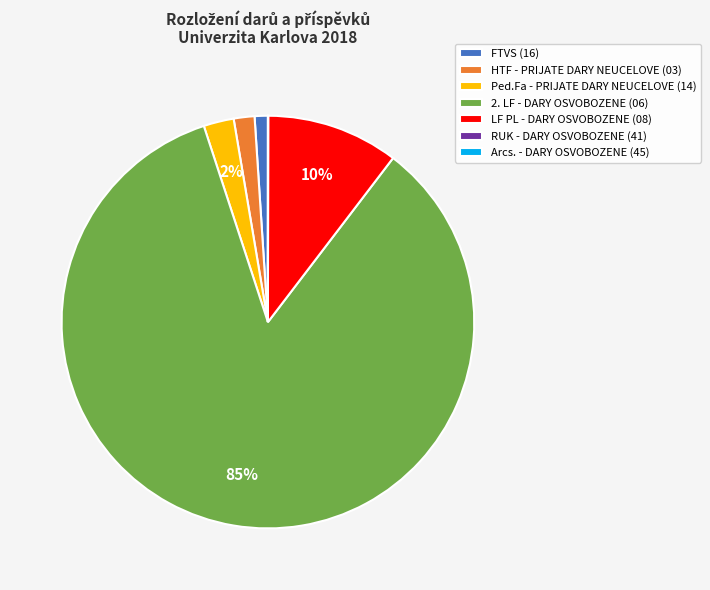

To the nearest percent, what percentage of the pie is LF PL - DARY OSVOBOZENE (08)?

10%